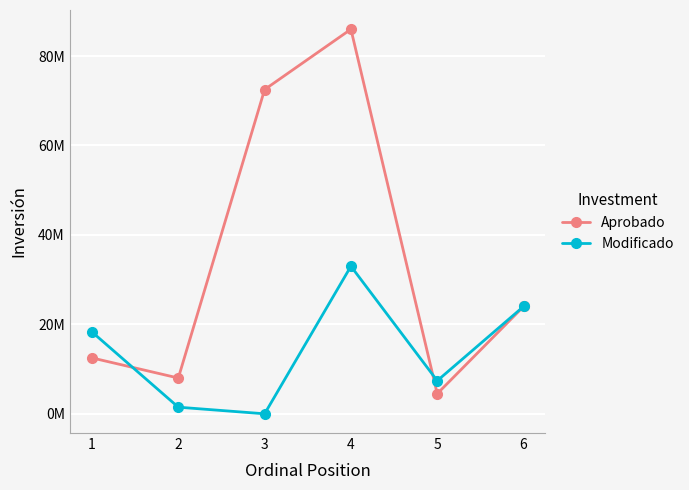

Reading right to left, extract all data points from this chart.

Aprobado: 6=24000000.0	5=4490000.0	4=86000000.0	3=72510000.0	2=8000000.0	1=12500000.0
Modificado: 6=24000000.0	5=7390387.4	4=33000000.0	3=0.0	2=1480000.0	1=18300000.0